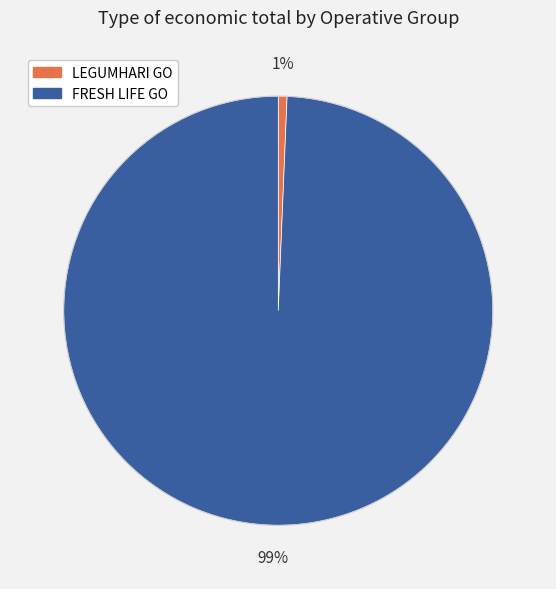

Is there a majority slice in this chart?

Yes